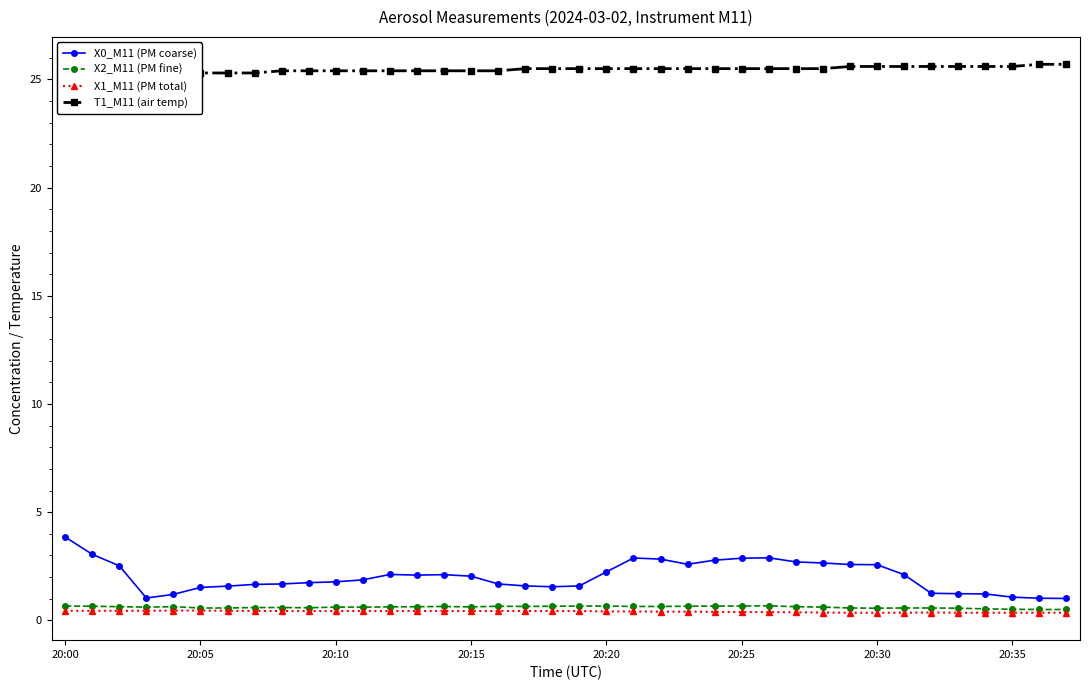

What is the maximum value for X2_M11 (PM fine)?

0.7